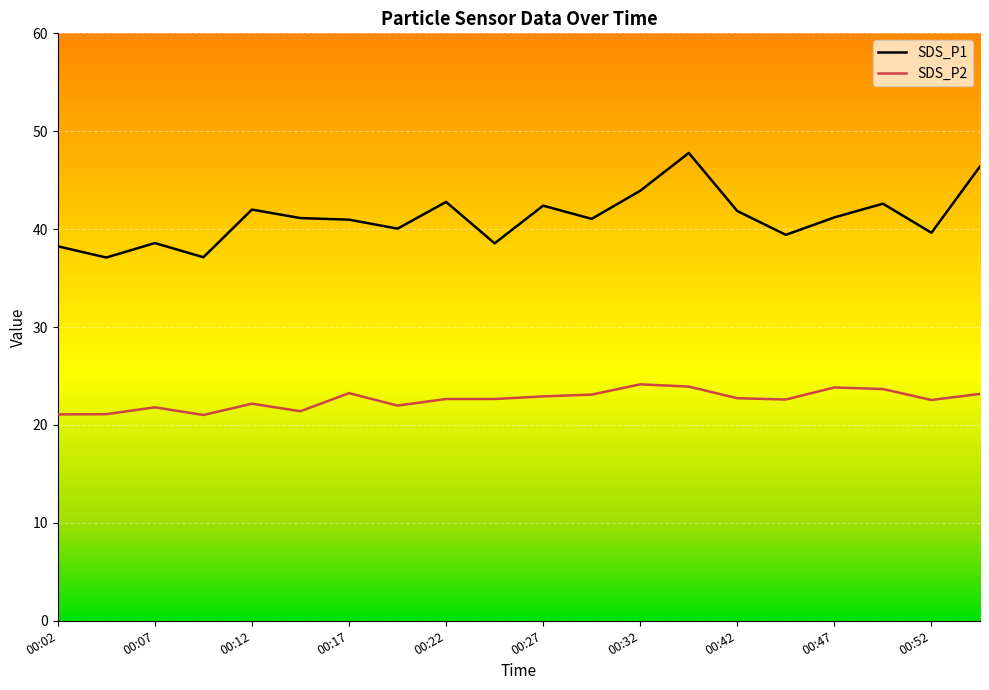

What are all the series names shown in the legend?

SDS_P1, SDS_P2